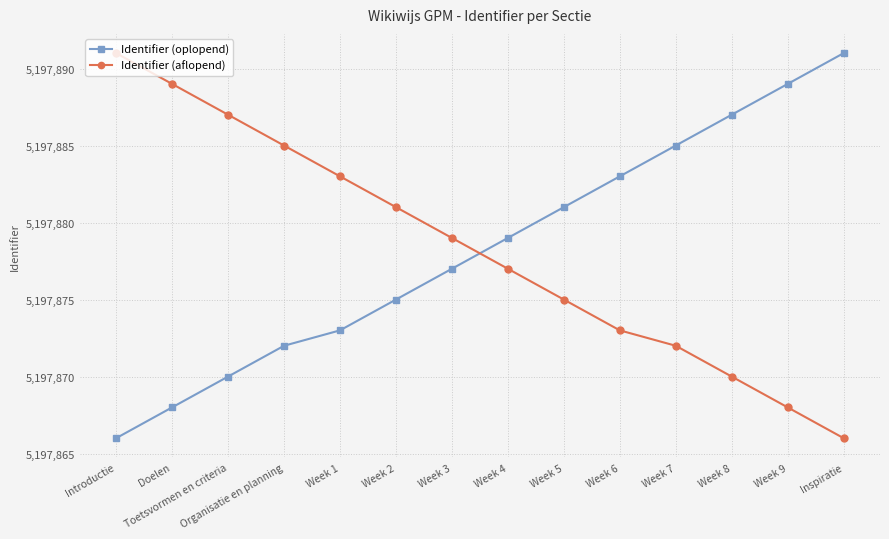

What are all the series names shown in the legend?

Identifier (oplopend), Identifier (aflopend)